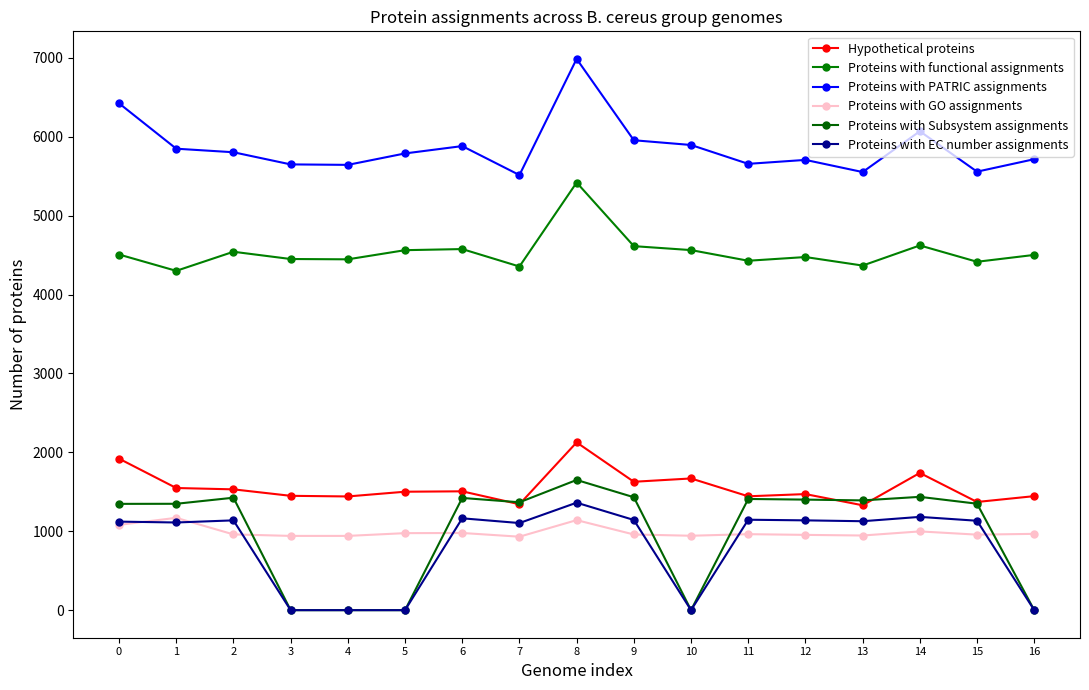

What is the difference between the maximum and minimum values in the Proteins with GO assignments series?

239